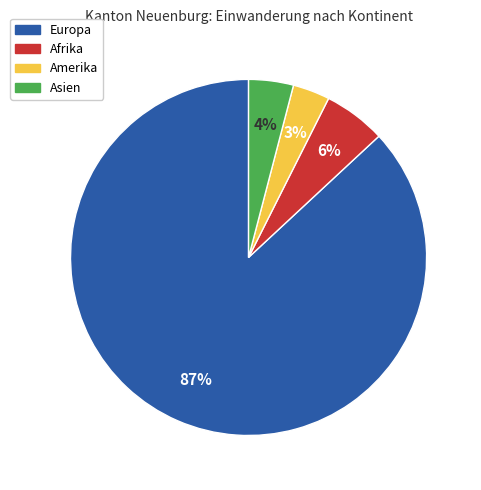

Is there any slice that represents more than half of the pie?

Yes